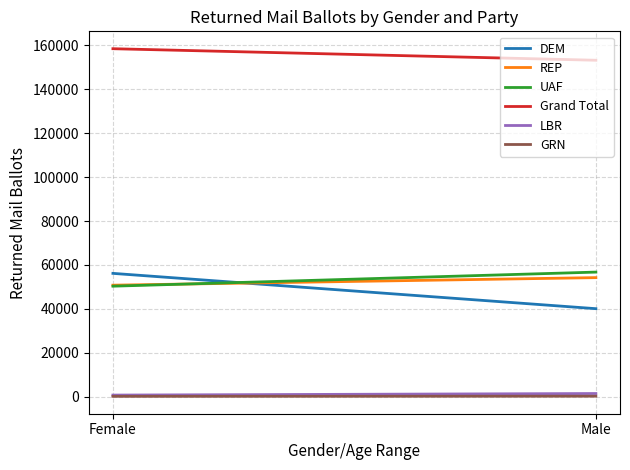

How many lines are shown in the chart?

6